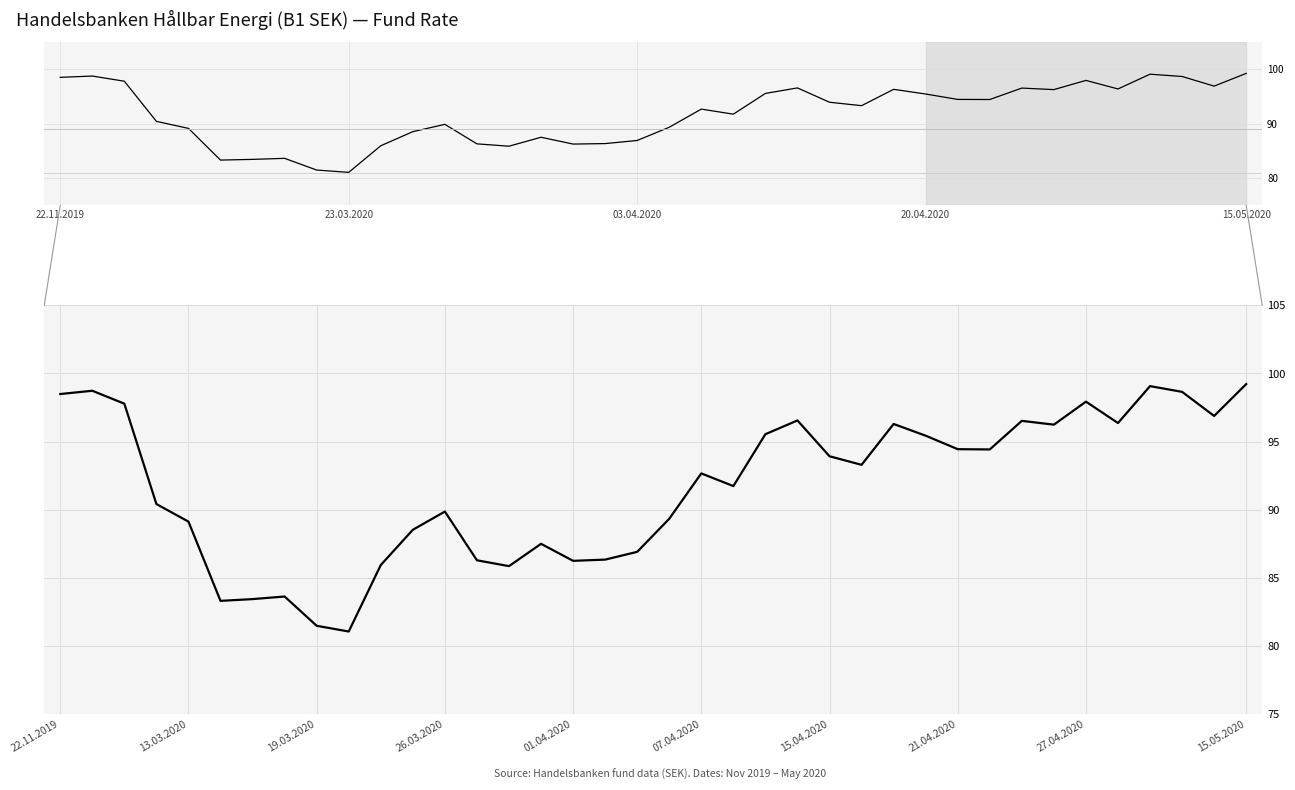

The chart shows a value of 160.1 at 23. True or false?

False